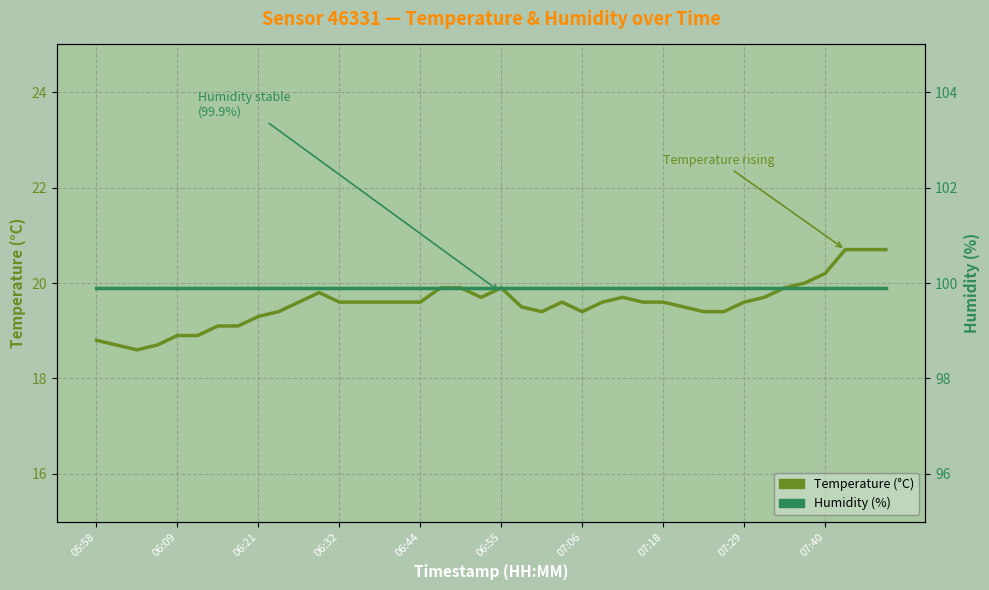

Rank the categories by humidity value from highest to lowest.

05:58, 06:09, 06:21, 06:32, 06:44, 06:55, 07:06, 07:18, 07:29, 07:40, 10, 11, 12, 13, 14, 15, 16, 17, 18, 19, 20, 21, 22, 23, 24, 25, 26, 27, 28, 29, 30, 31, 32, 33, 34, 35, 36, 37, 38, 39